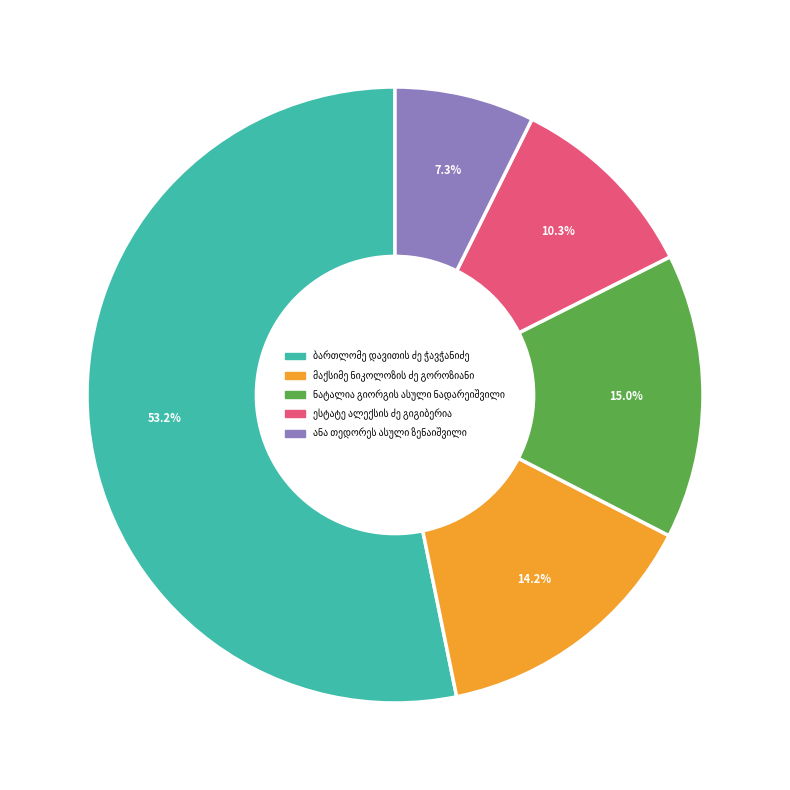

Does any single category account for the majority?

Yes